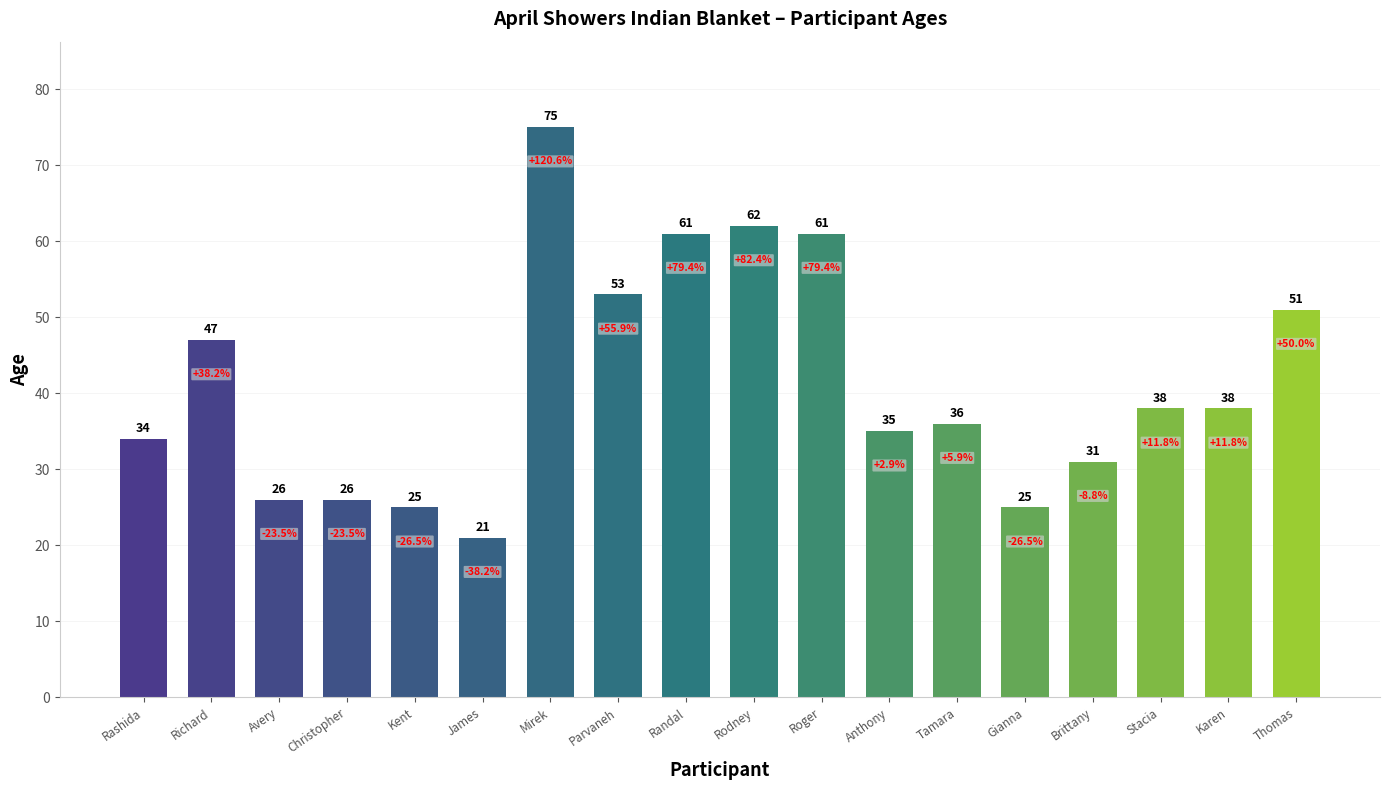

Does the chart contain any negative values?

No